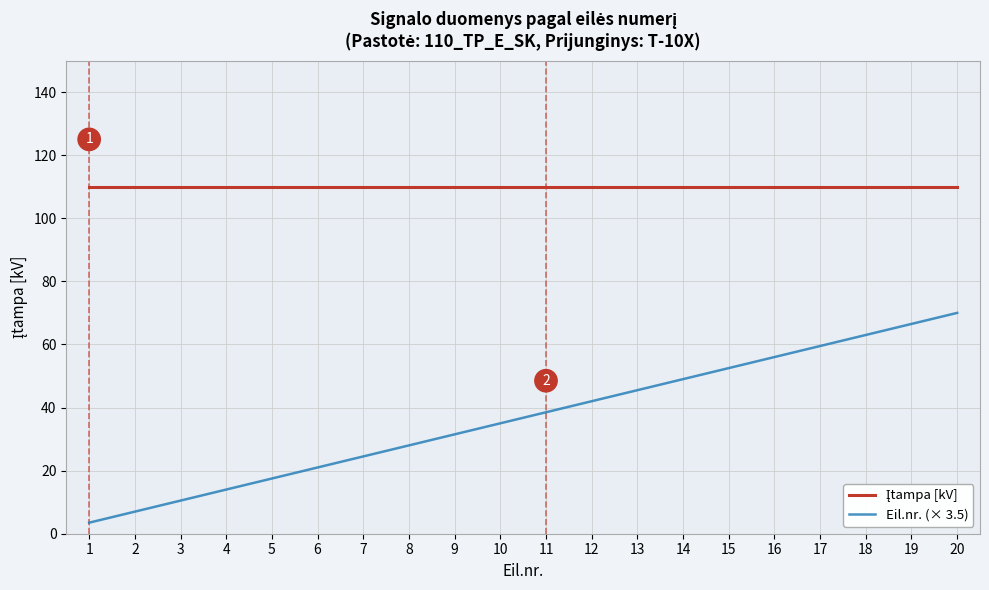

What is the lowest value of the Eil.nr. (× 3.5) series?

3.5